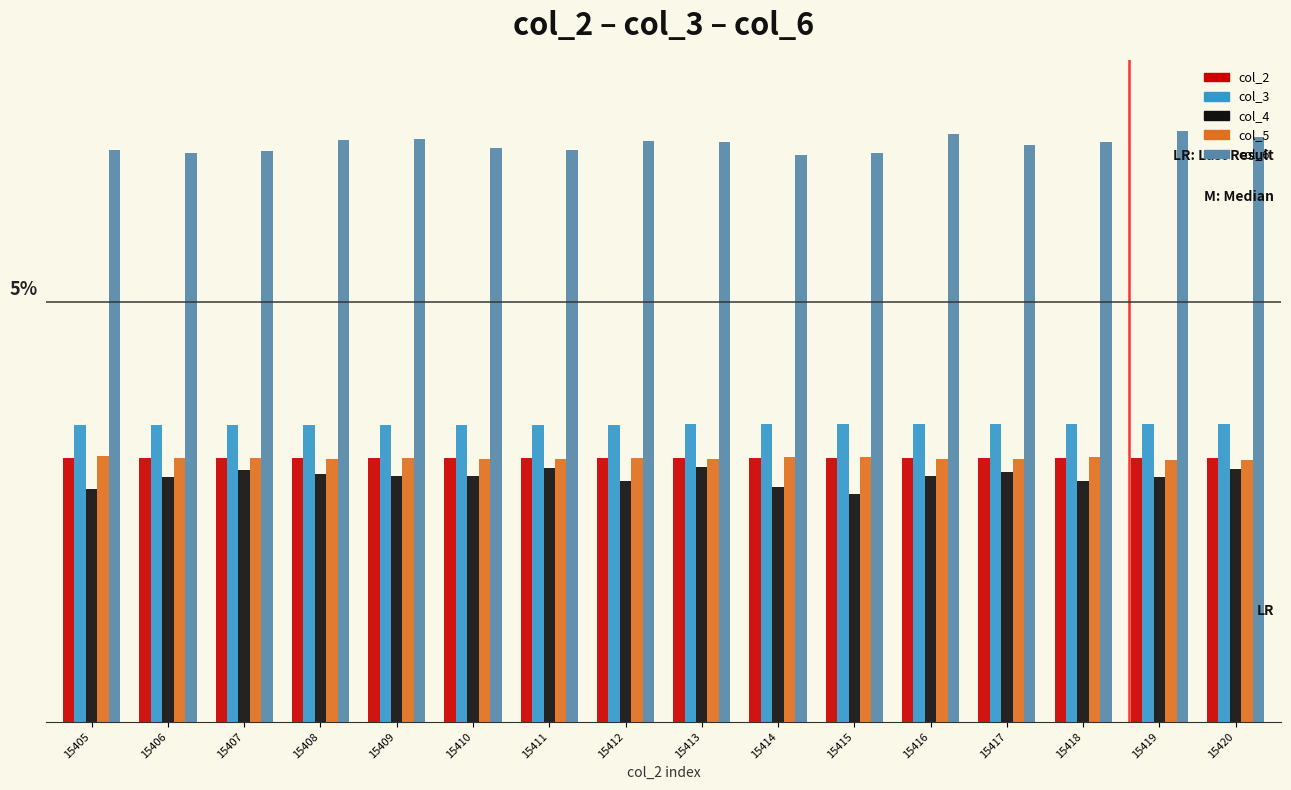

What are all the series names shown in the legend?

col_2, col_3, col_4, col_5, col_6